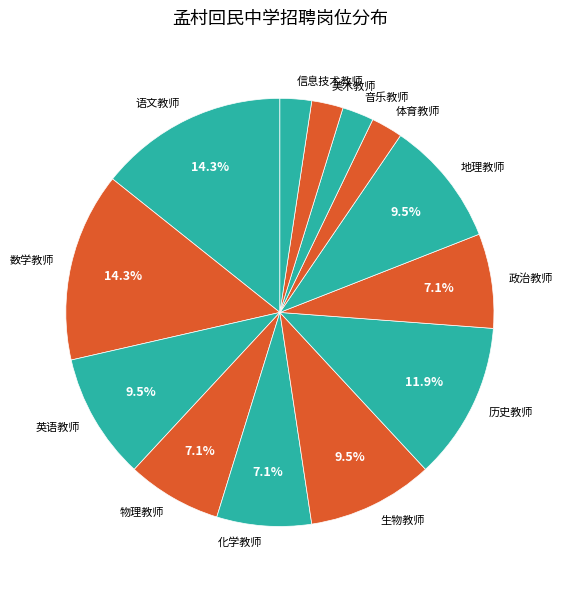

The 物理教师 slice represents 7% of the pie. True or false?

True